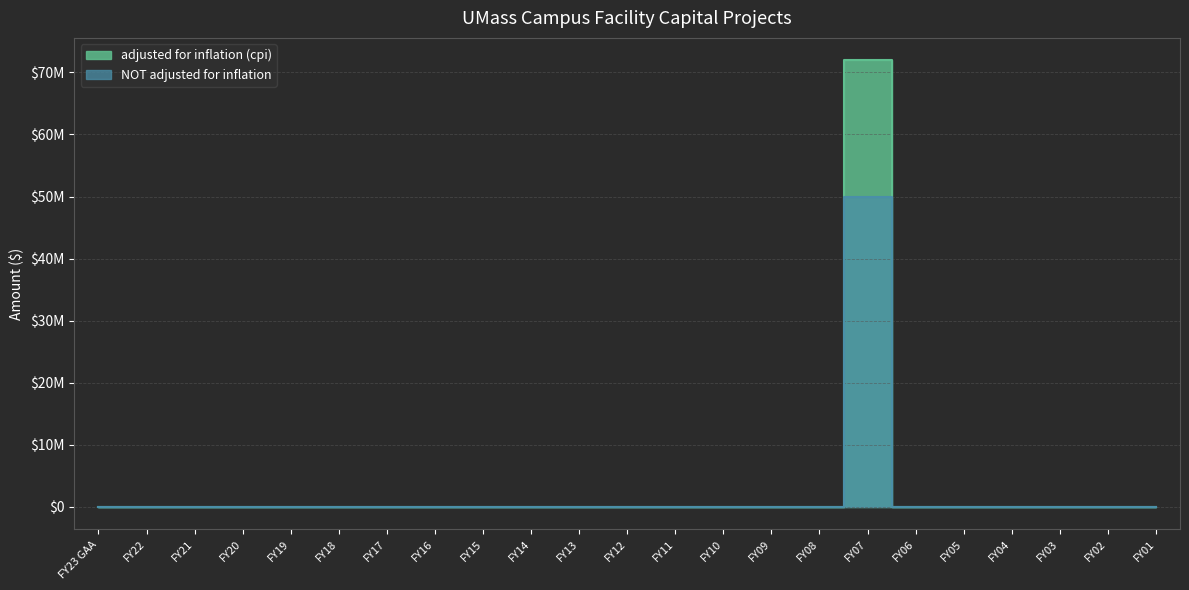

Between FY20 and FY12, which series saw the biggest shift?

adjusted for inflation (cpi)